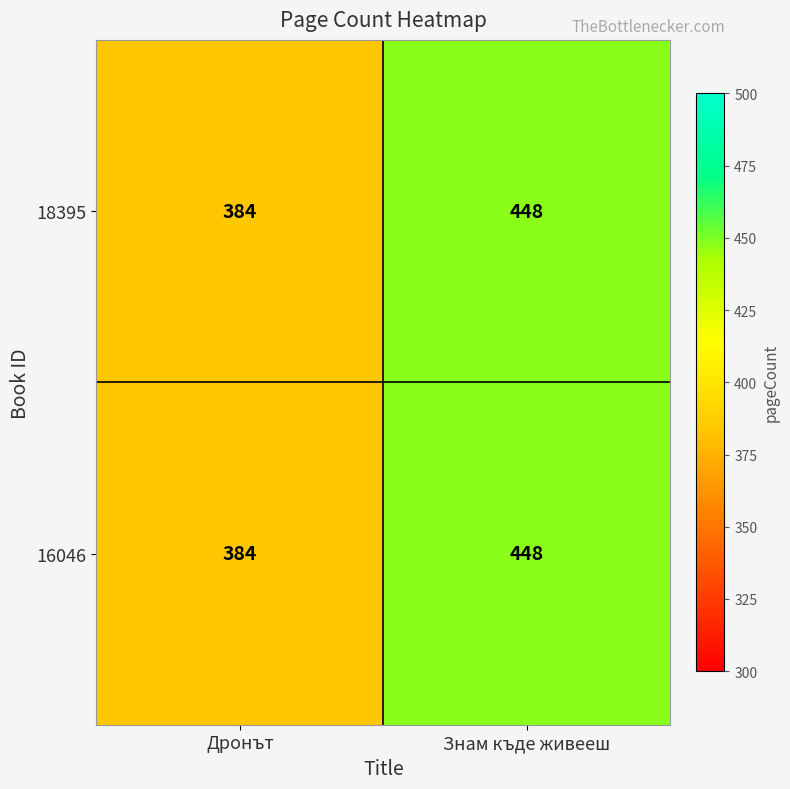

Is it true that 18395 equals 384 at Дронът?

True